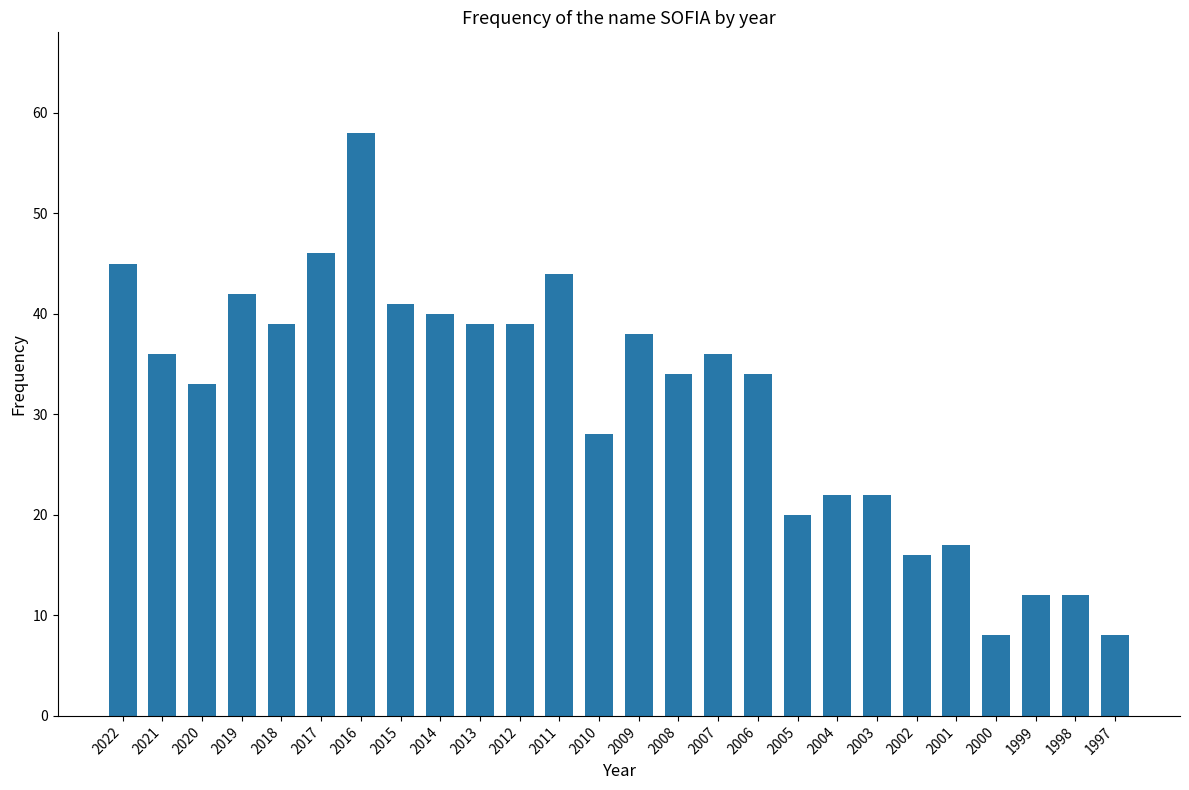

Read the value at 2000, to the nearest 5.

10